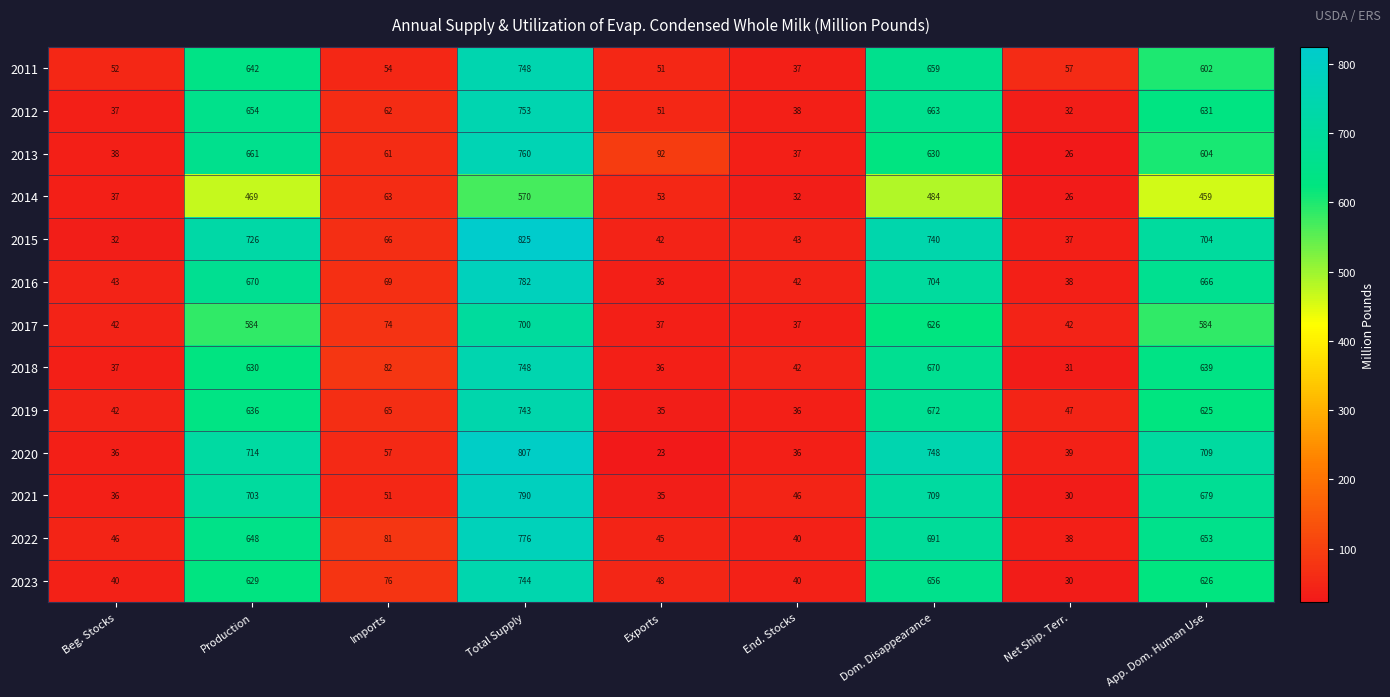

What is the sum of all 2012 values?

2921